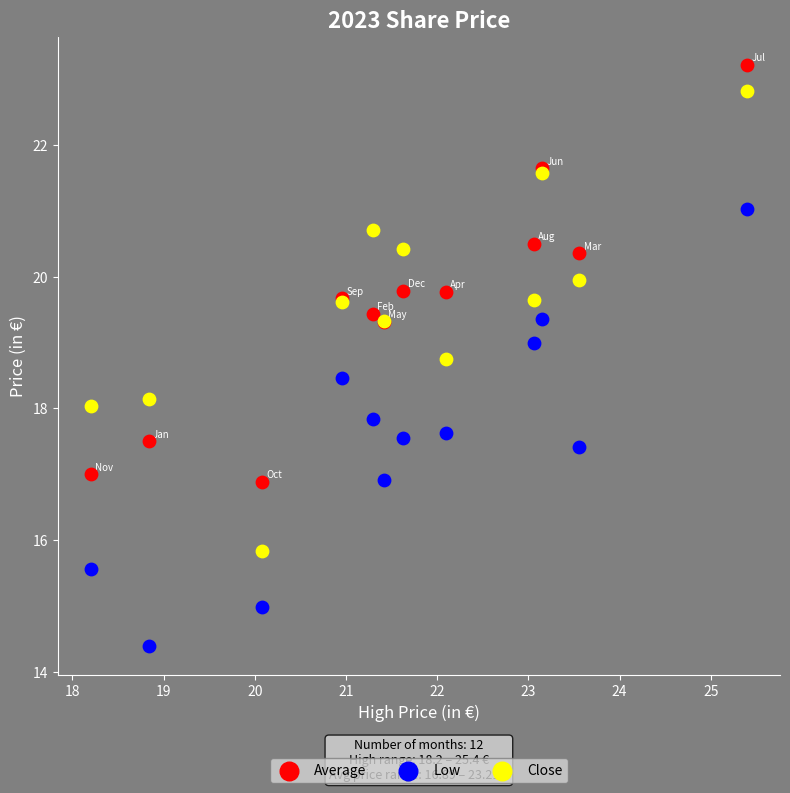

Which series reaches the minimum Y coordinate?

Low